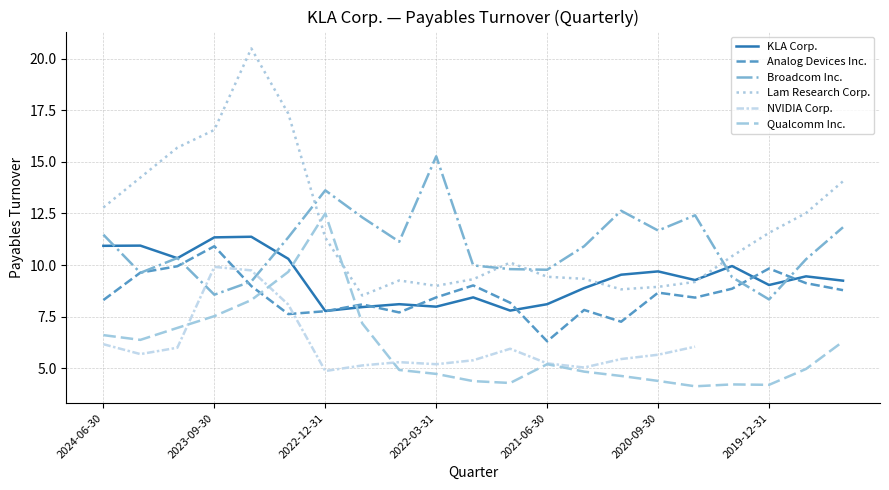

Rank the series by their maximum value, from highest to lowest.

Lam Research Corp., Broadcom Inc., Qualcomm Inc., KLA Corp., Analog Devices Inc., NVIDIA Corp.